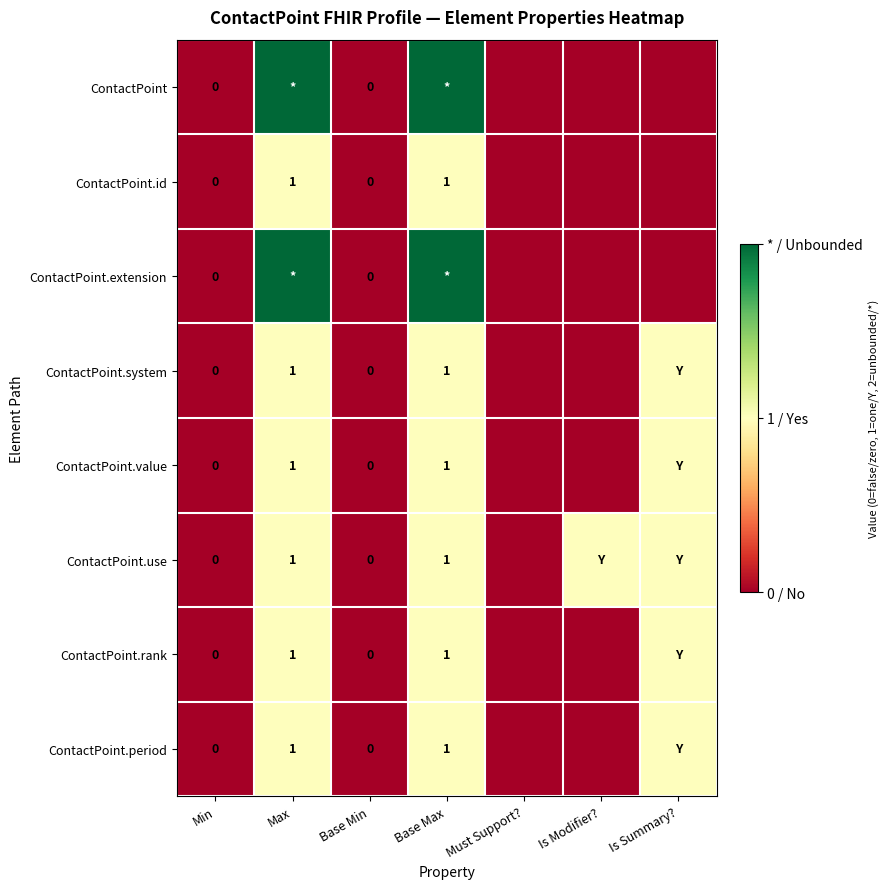

At Base Max, list the series in order from largest to smallest.

ContactPoint, ContactPoint.extension, ContactPoint.id, ContactPoint.system, ContactPoint.value, ContactPoint.use, ContactPoint.rank, ContactPoint.period